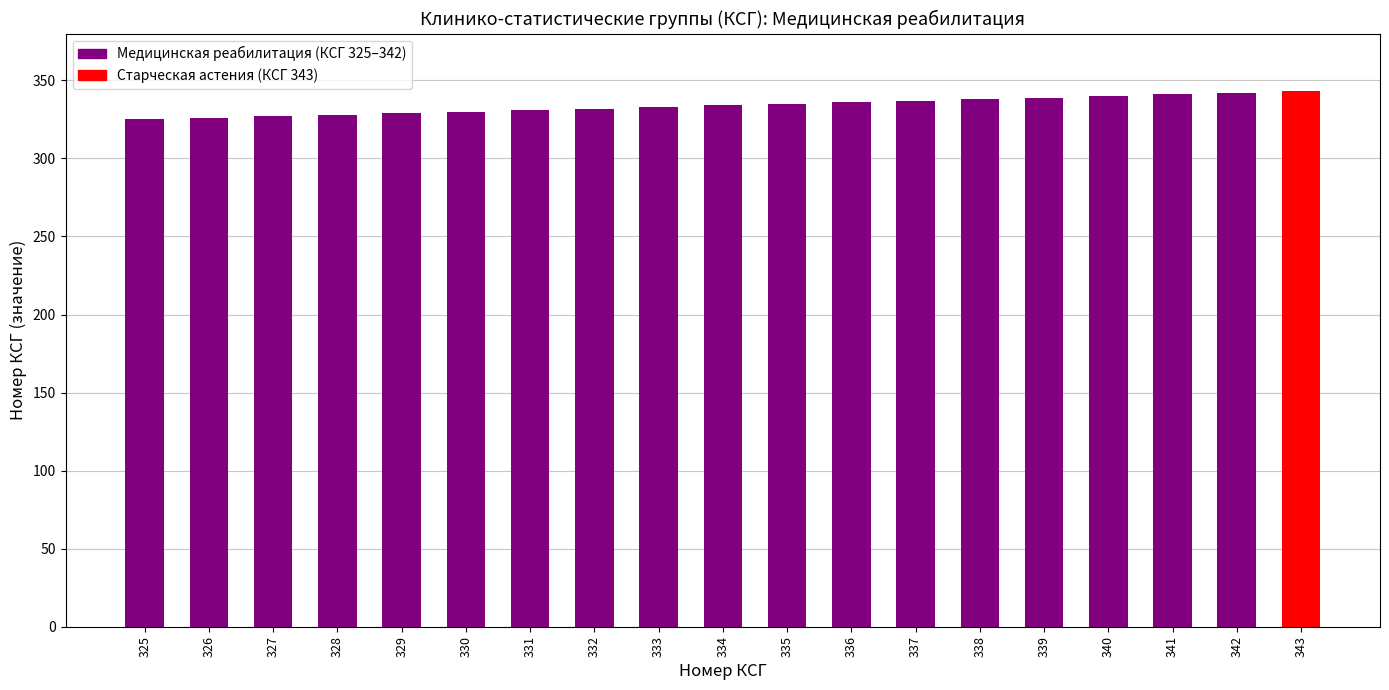

Approximately how many times larger is the value at 325 compared to 336?

1.0